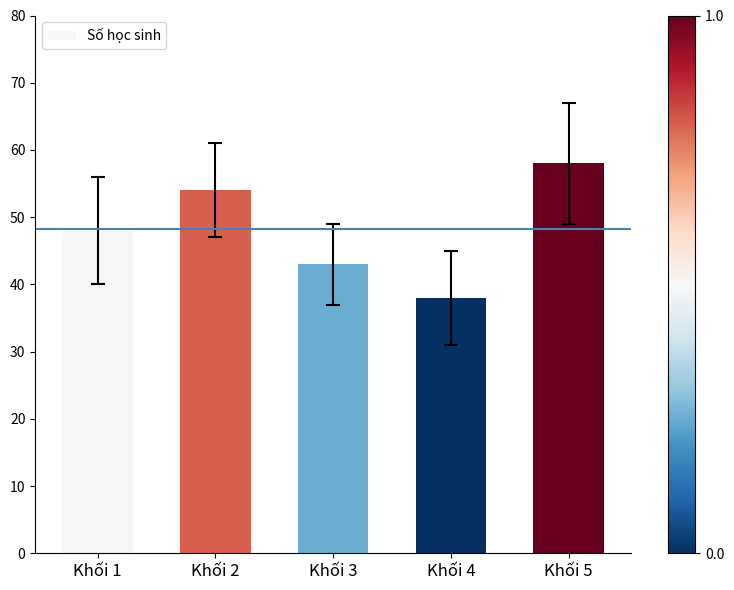

How many data points are less than 48?

2